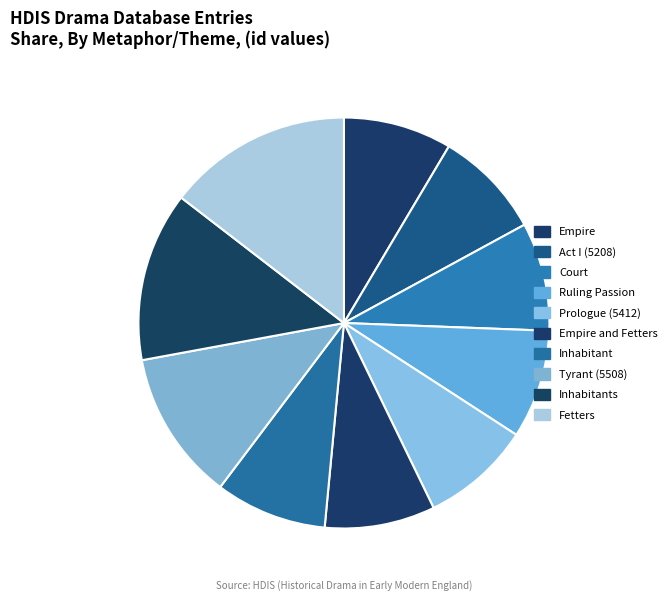

What is the largest slice in the pie chart?

Fetters